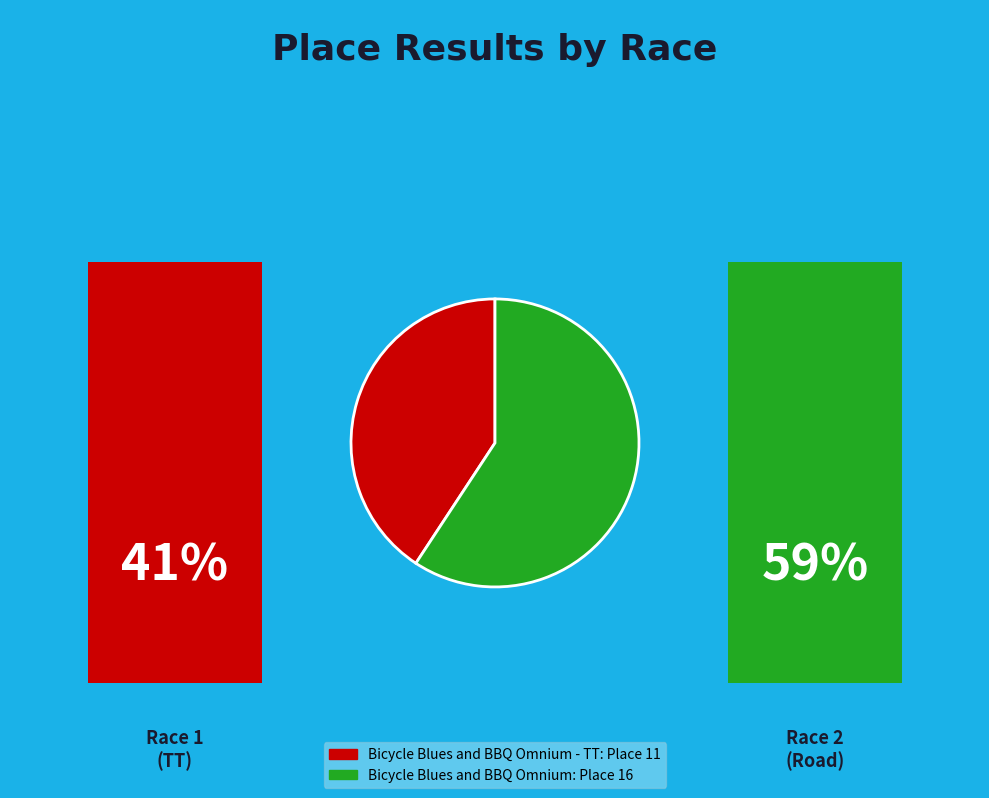

What is the largest slice in the pie chart?

Bicycle Blues and BBQ Omnium: Place 16